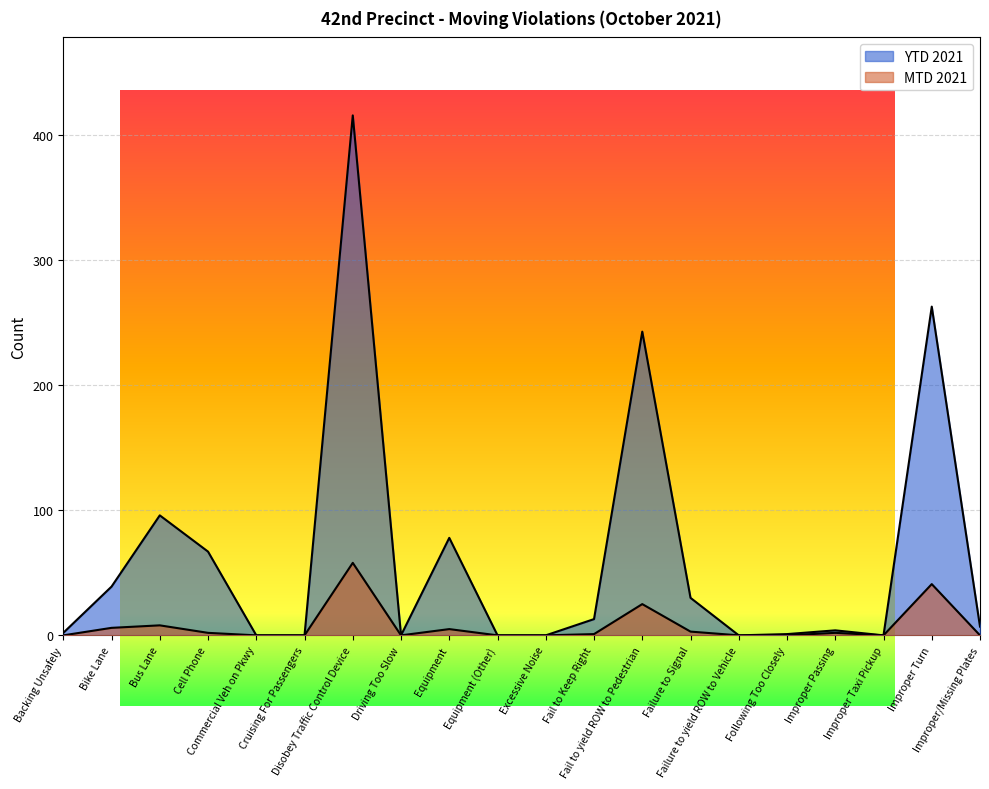

What are all the series names shown in the legend?

MTD 2021, YTD 2021